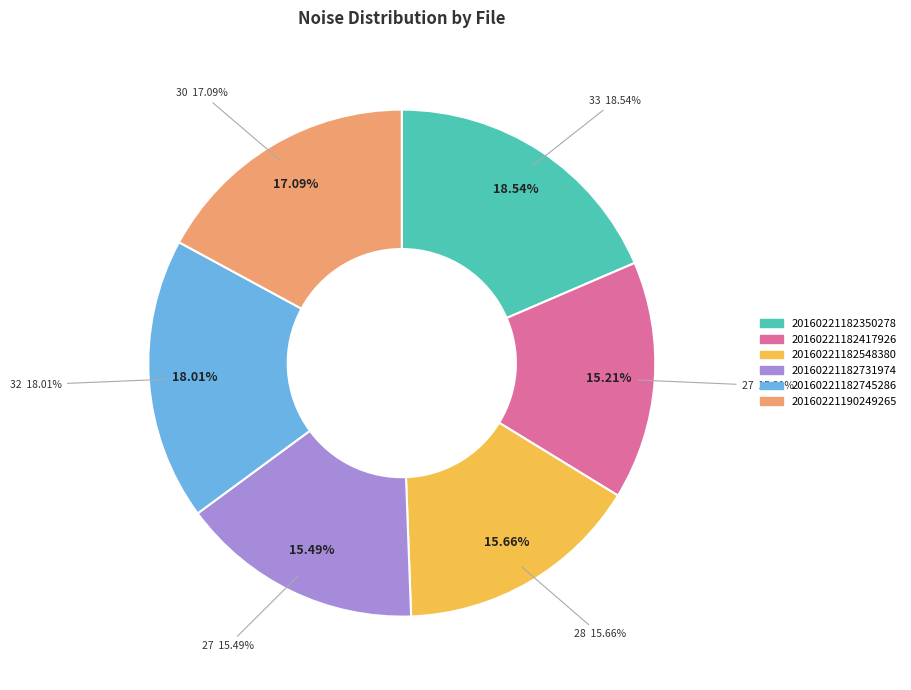

Approximately how many times larger is the value at 20160221182417926 compared to 20160221182350278?

0.8